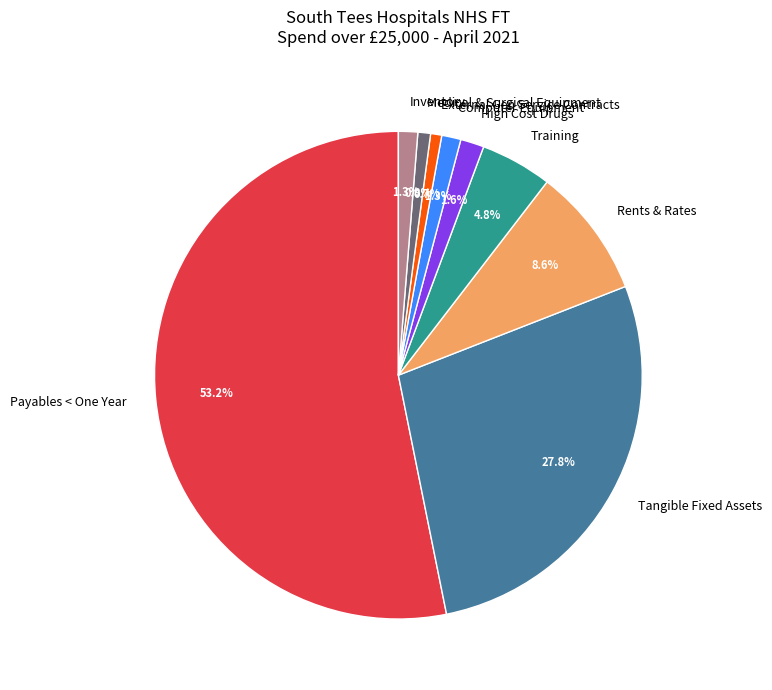

To the nearest percent, what is the combined percentage of Computer Equipment and Inventory?

3%